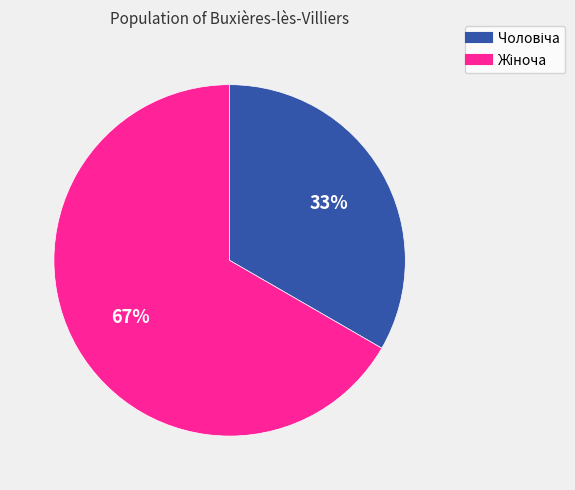

To the nearest percent, what is the average slice percentage?

50%